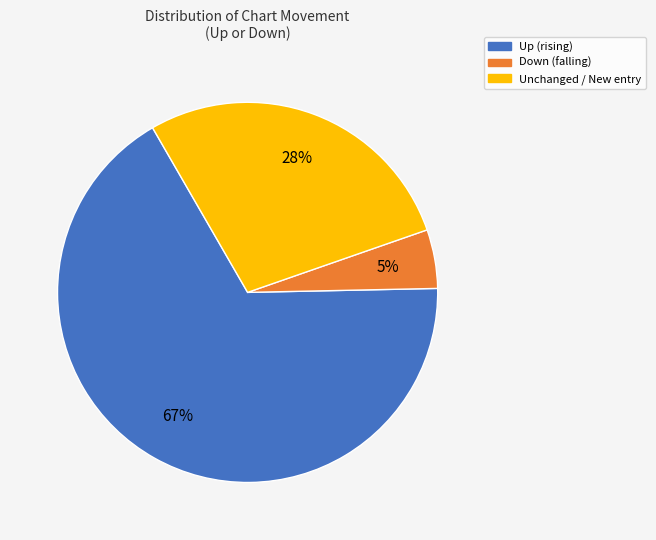

To the nearest percent, what is the average slice percentage?

33%